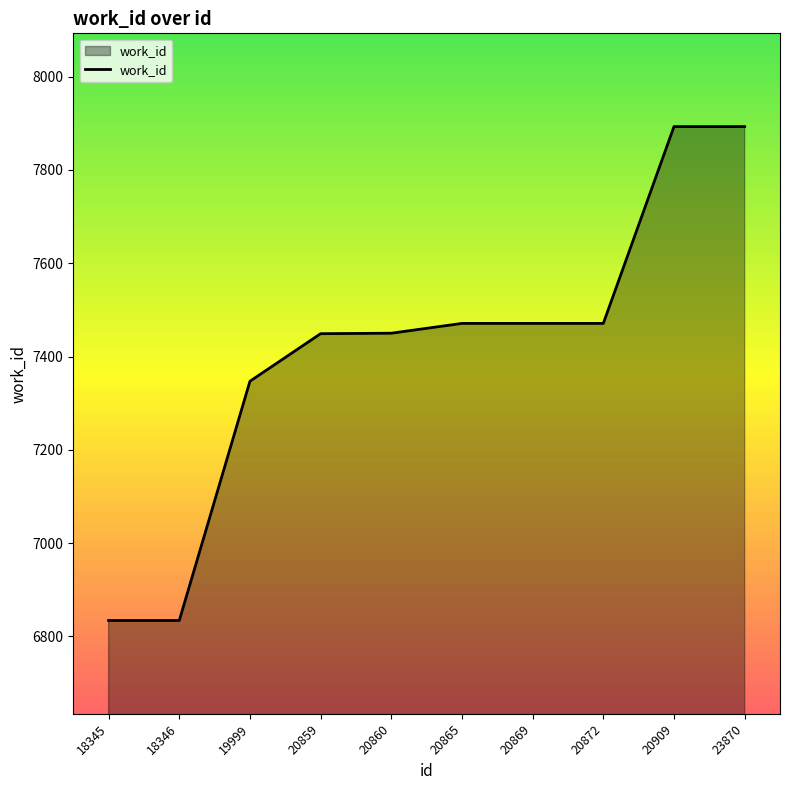

How many series are shown in this chart?

1